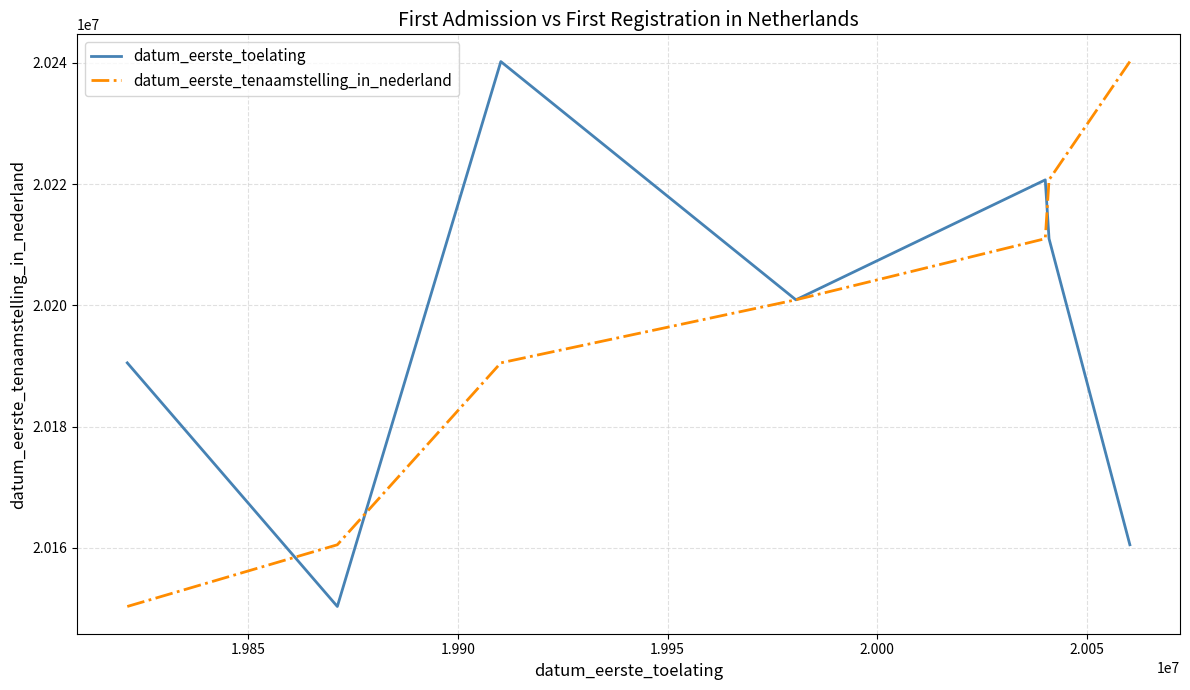

What is the maximum value shown in the chart?

20240229